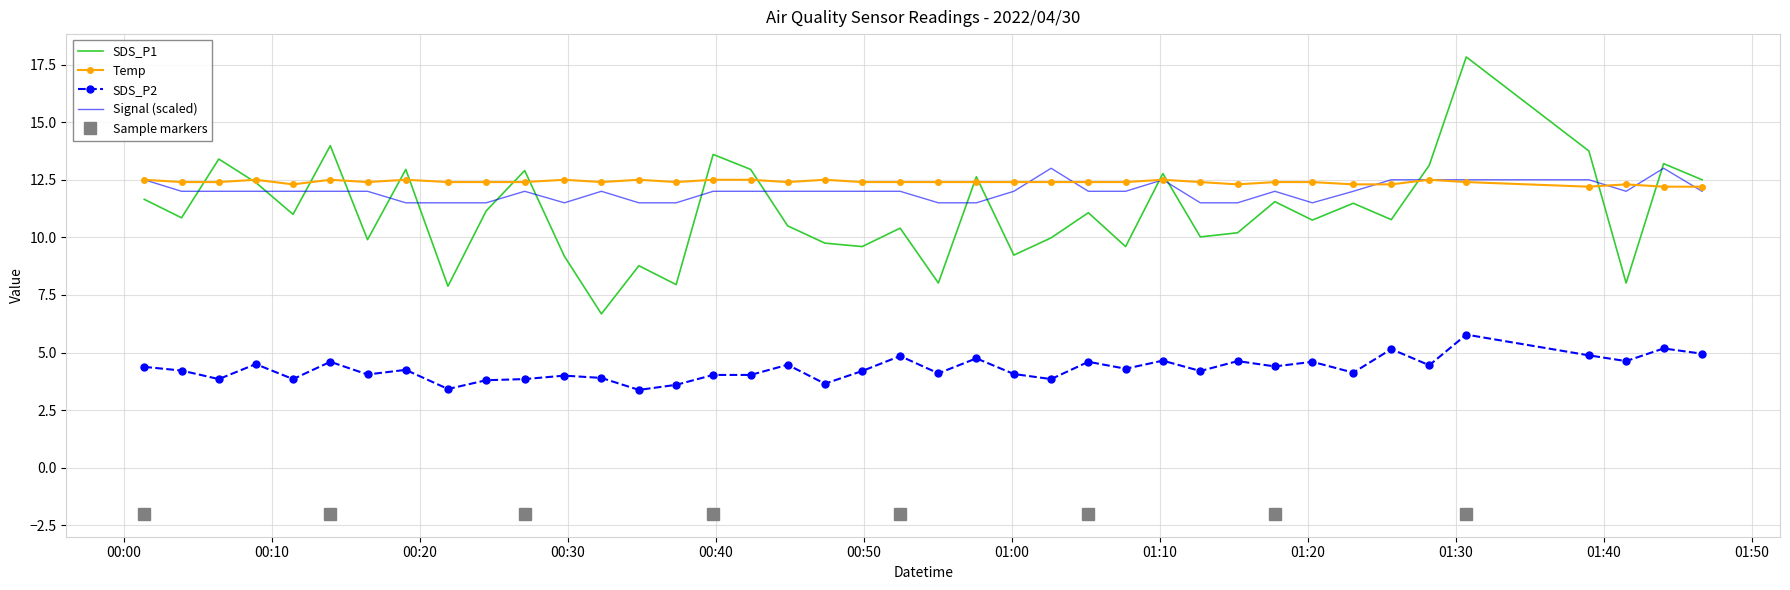

True or false: SDS_P2 and SDS_P1 intersect in this chart.

False